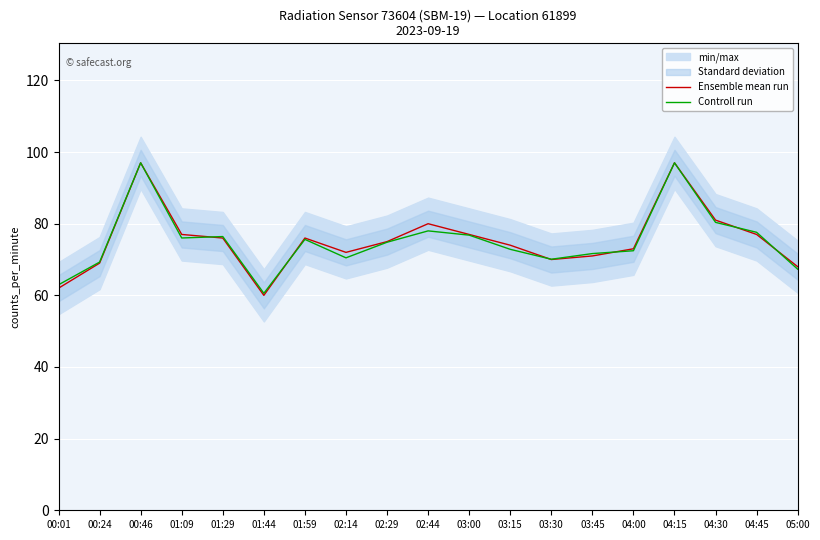

What is the label of the 3rd point from the left?

00:46